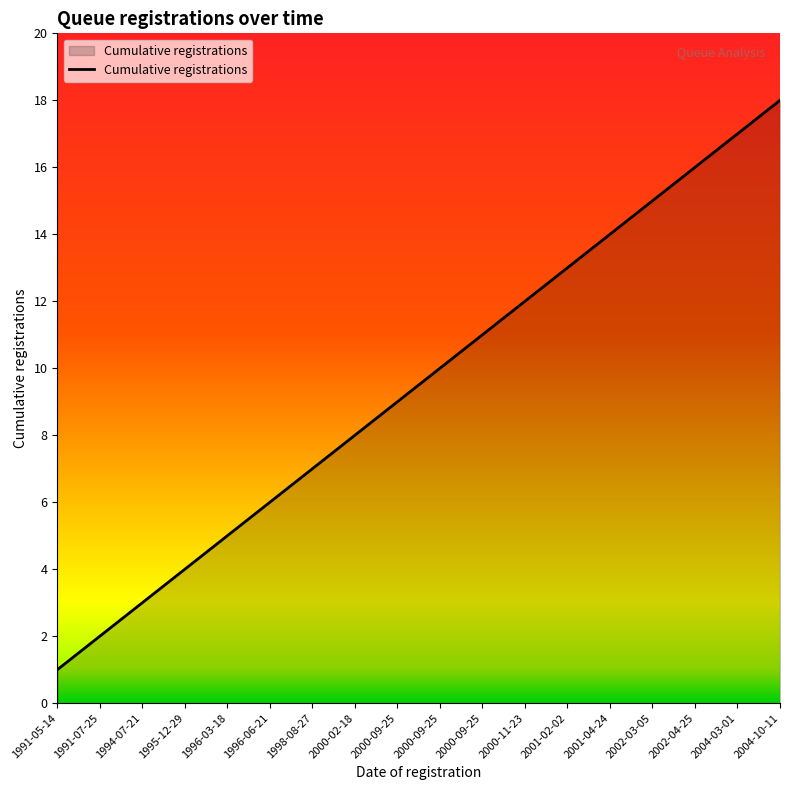

At which label is the value closest to 9?

2000-09-25